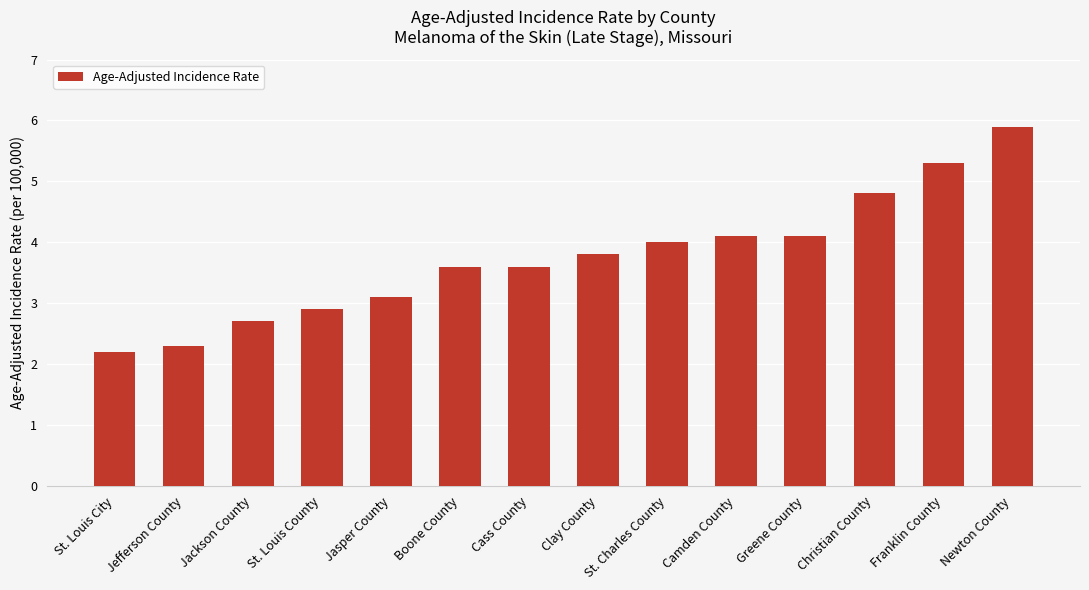

Are the bars grouped side by side (vs. stacked)?

No